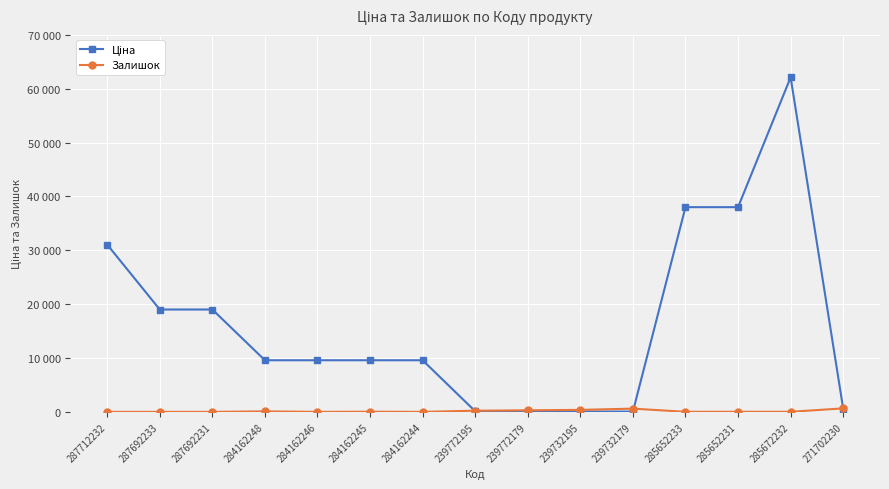

Does the chart have visible grid lines?

Yes